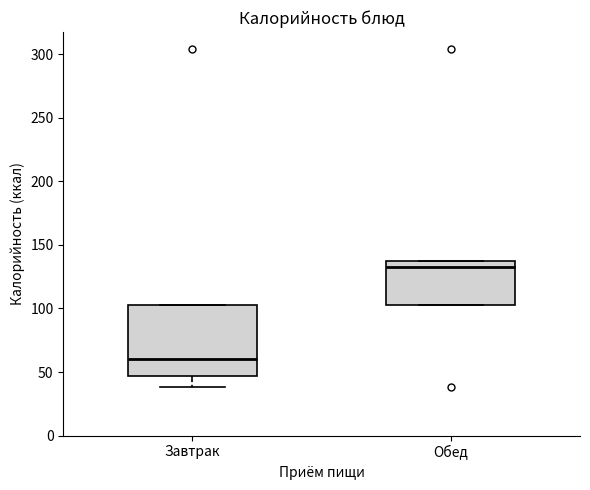

Reading left to right, transcribe this box plot: for each box, give where its median line is, the range the box spans, and where its two whiskers end, as read against the y-axis. The values are not printed on the chart, so give them approximately, as read against the axis.

Завтрак: median 60, box 45 to 105, whiskers 40 to 105
Обед: median 135 (just below the box's upper edge), box 105 to 135, whiskers 105 to 135